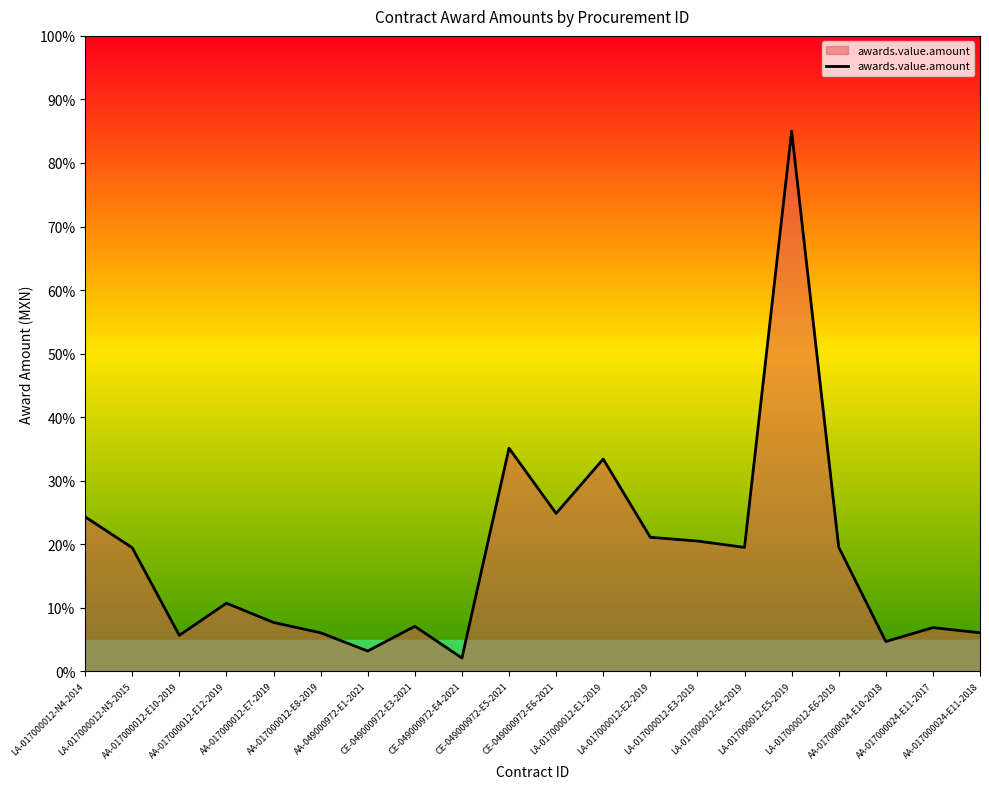

The chart shows a value of 35.1 at CE-049000972-E5-2021. True or false?

True